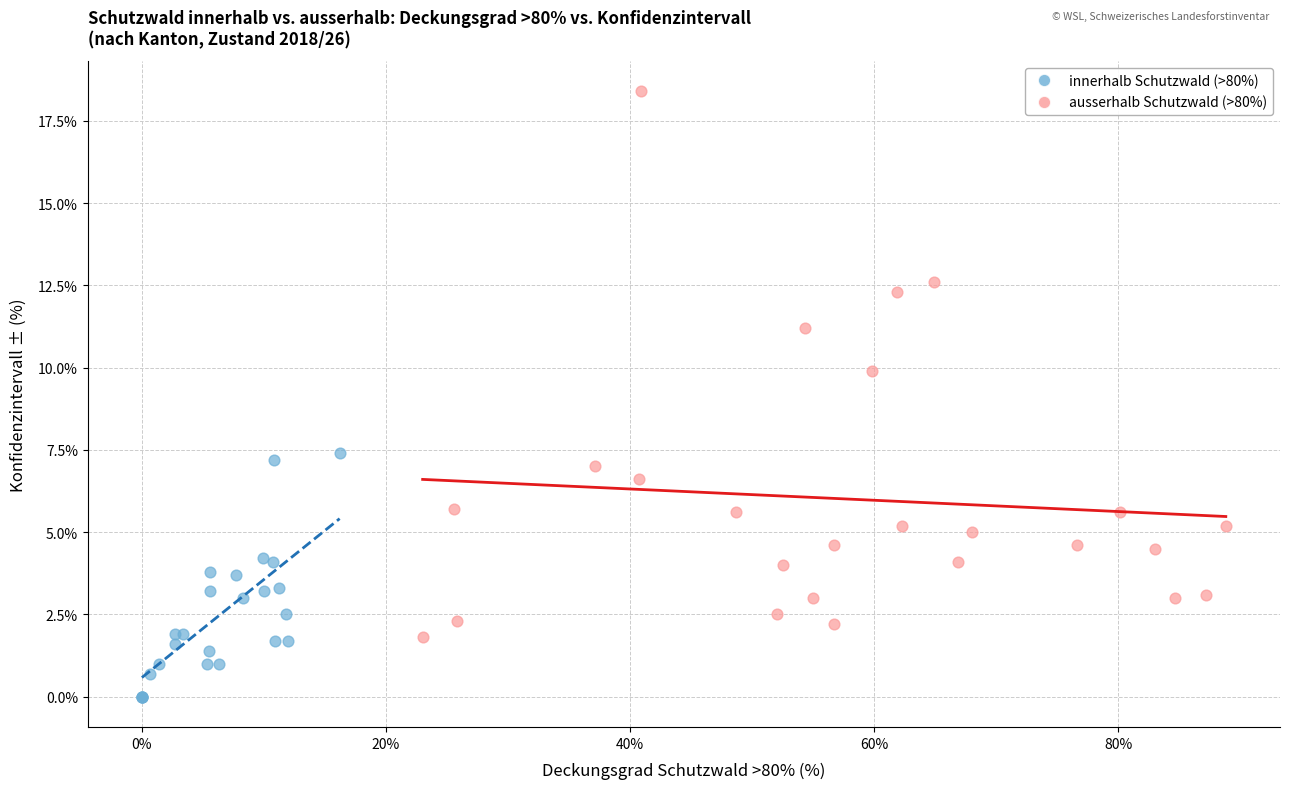

Which series contains the lowest Y value?

innerhalb Schutzwald (>80%)